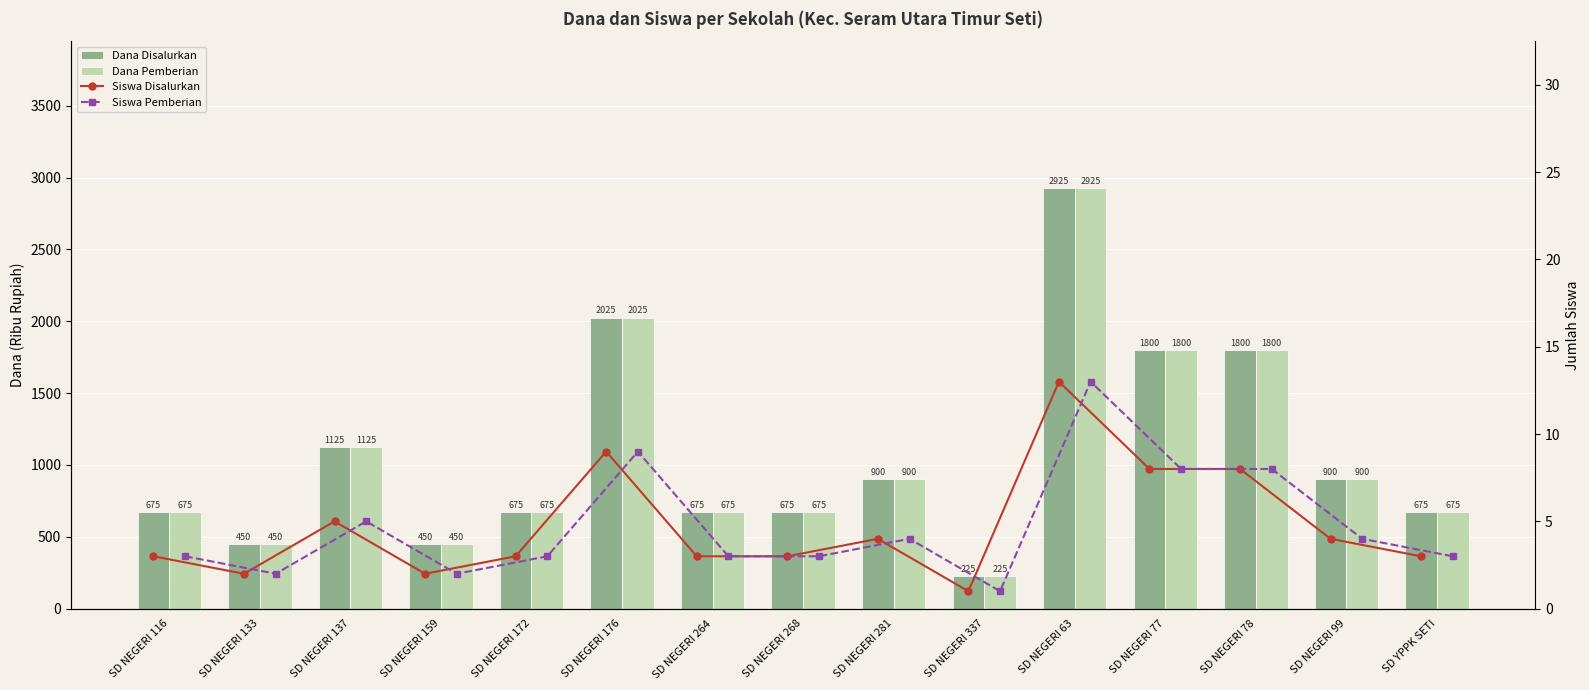

What is the highest value of the Siswa Pemberian series?

13